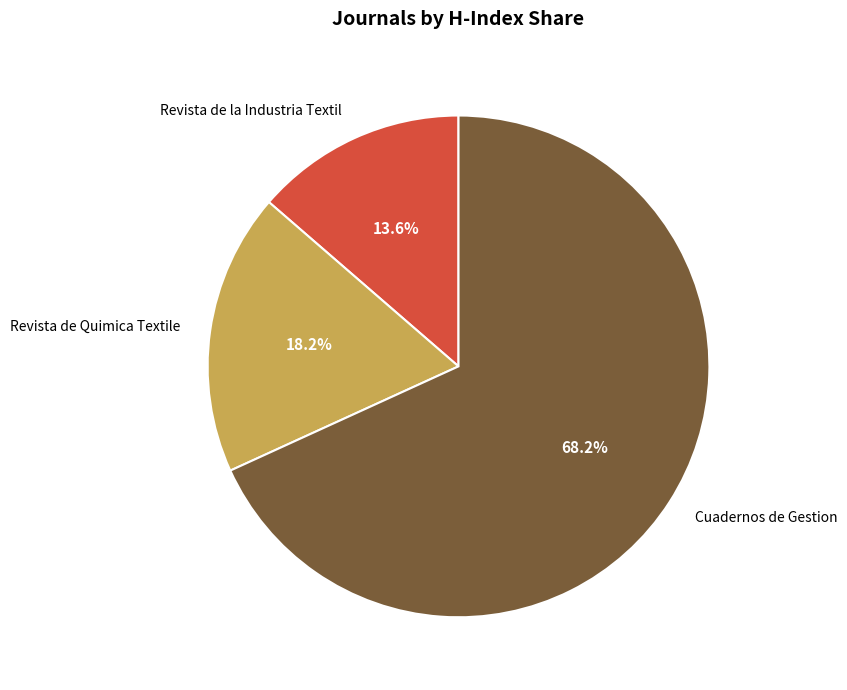

How many segments does this pie chart have?

3